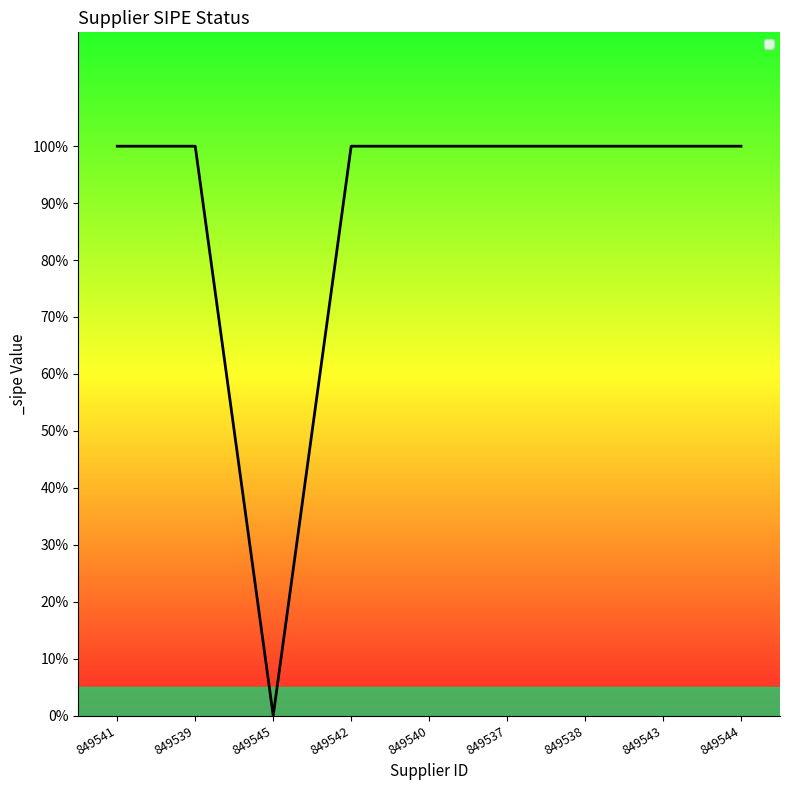

What position from the left is 849545?

3